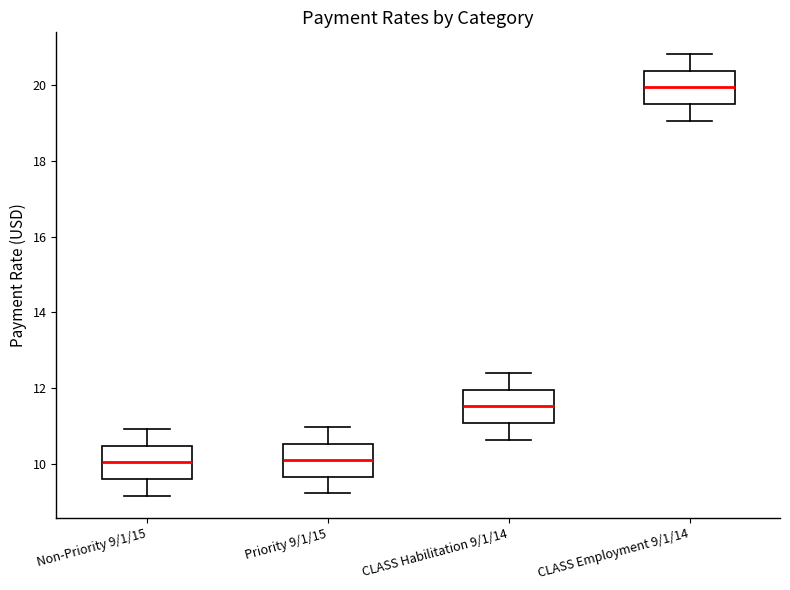

Which box has the highest median line?

CLASS Employment 9/1/14